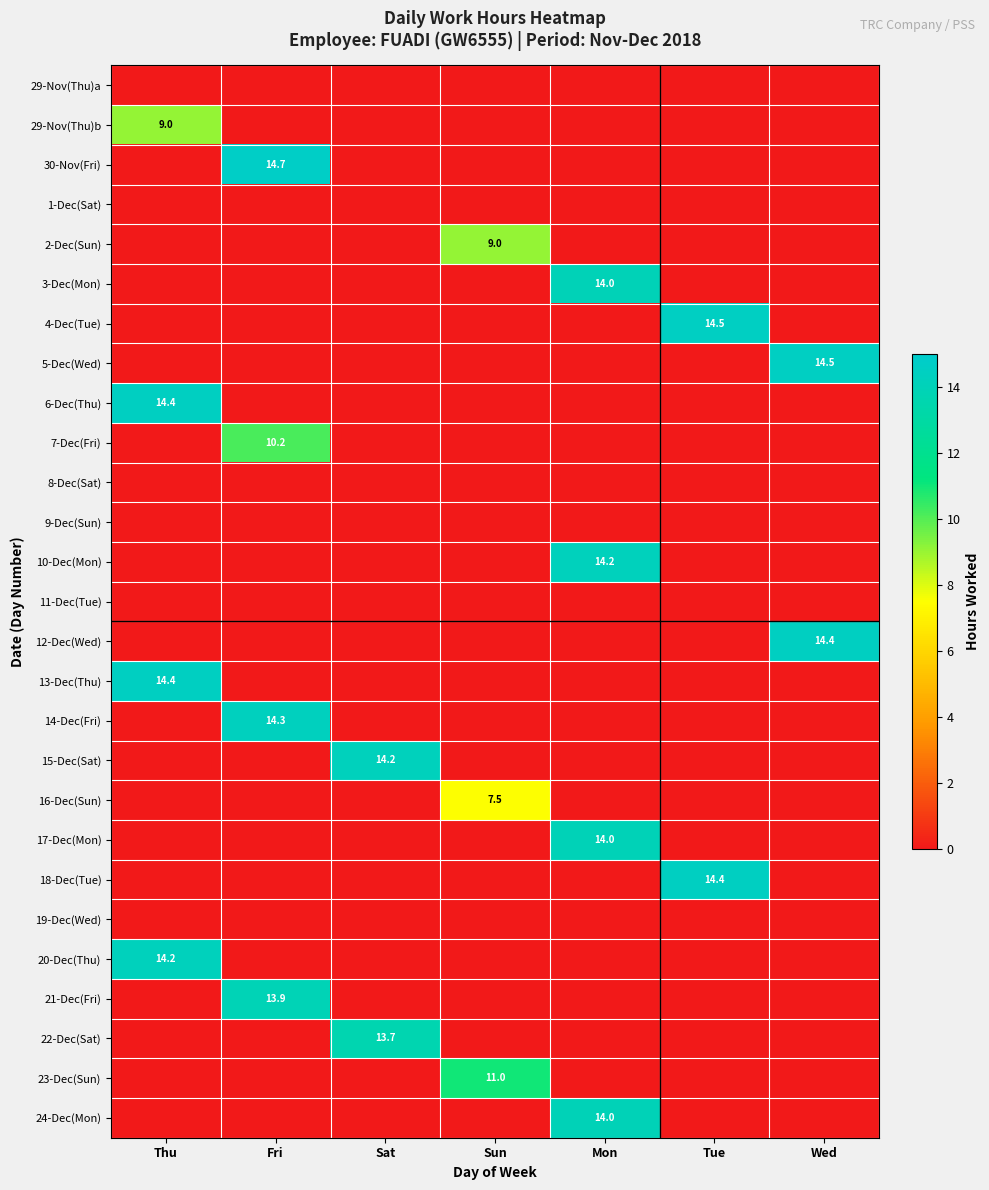

The 29-Nov(Thu)b series shows 15.8 at Thu. True or false?

False